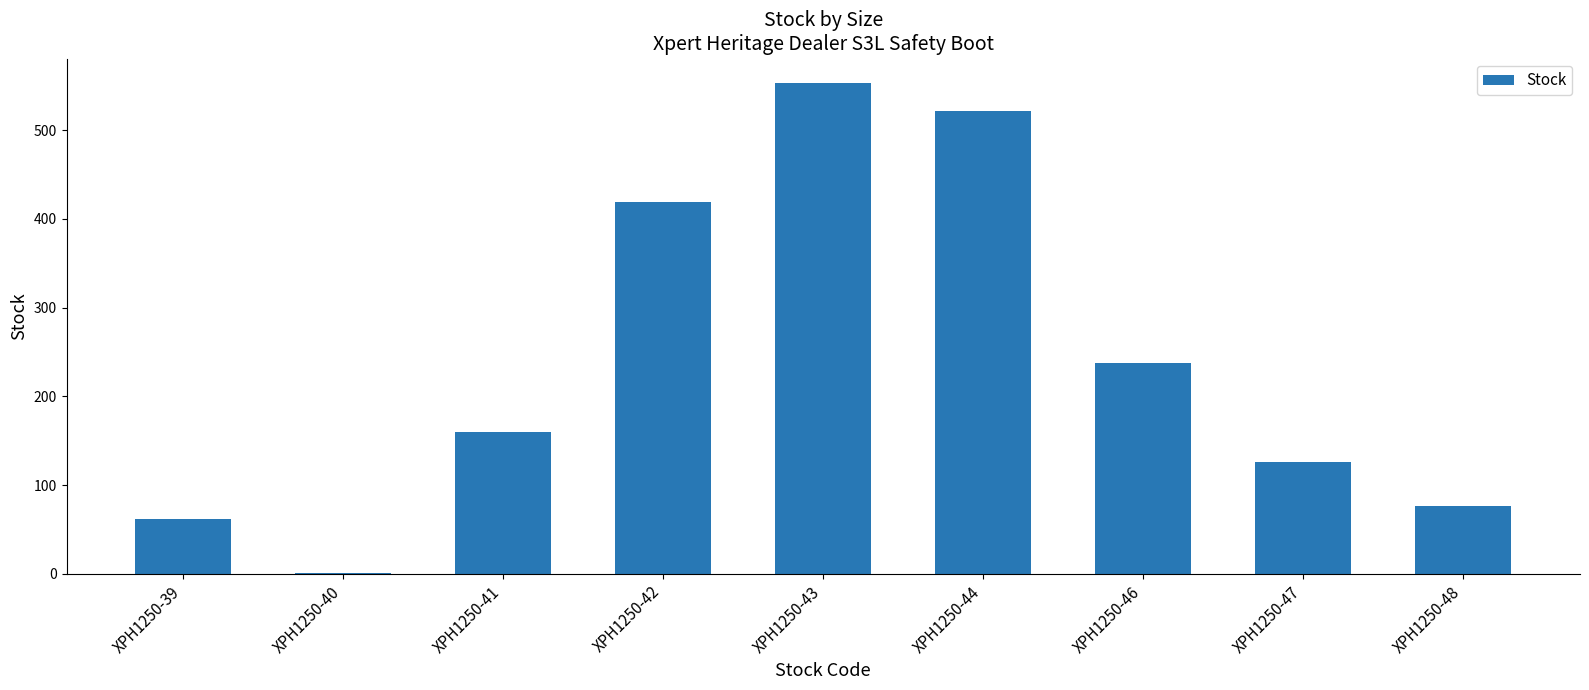

What is the greatest value displayed?

553